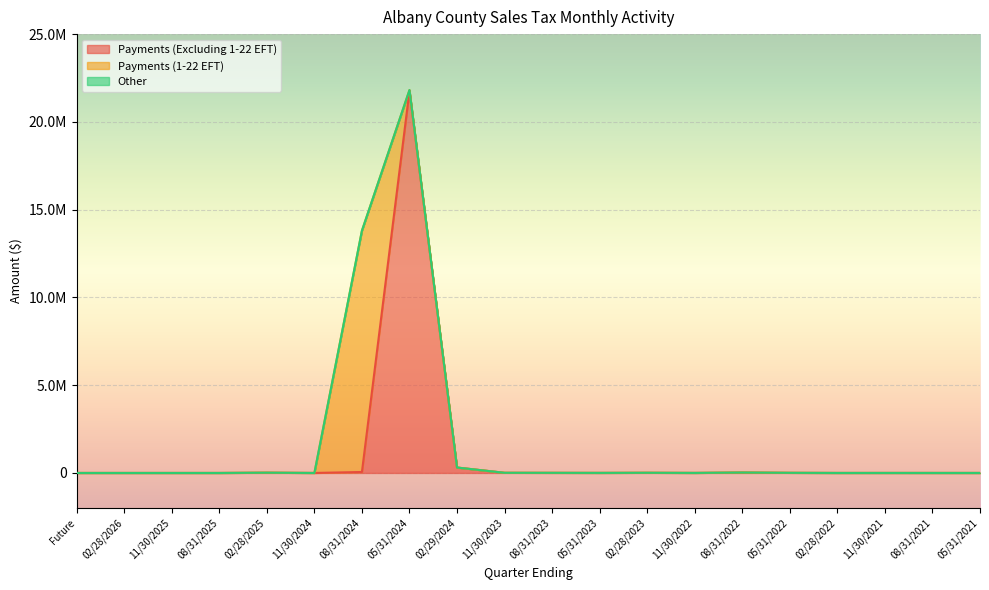

True or false: Payments (Excluding 1-22 EFT) has a value of 313.2 at 11/30/2021.

False